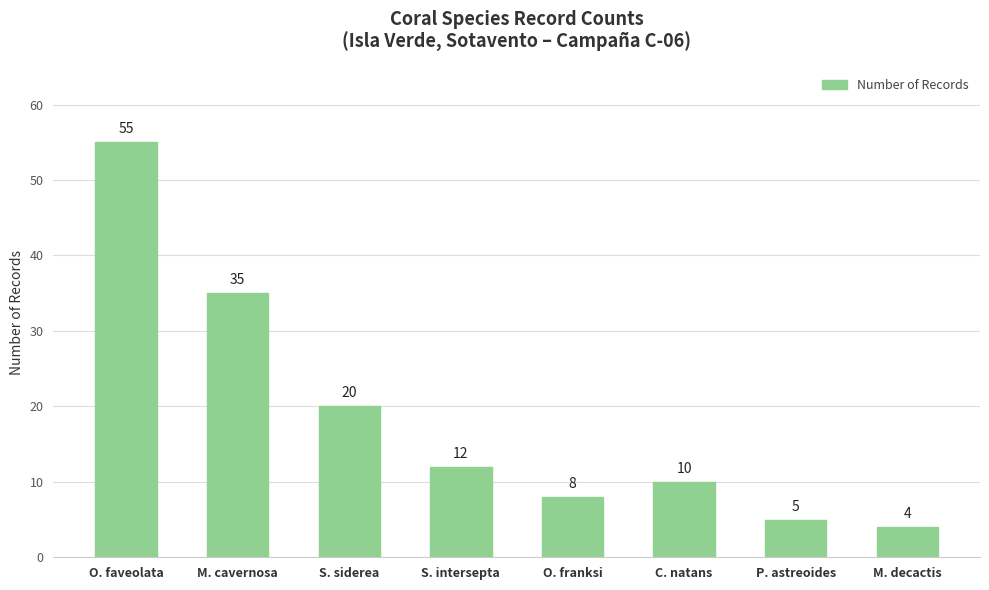

Does the chart contain any negative values?

No